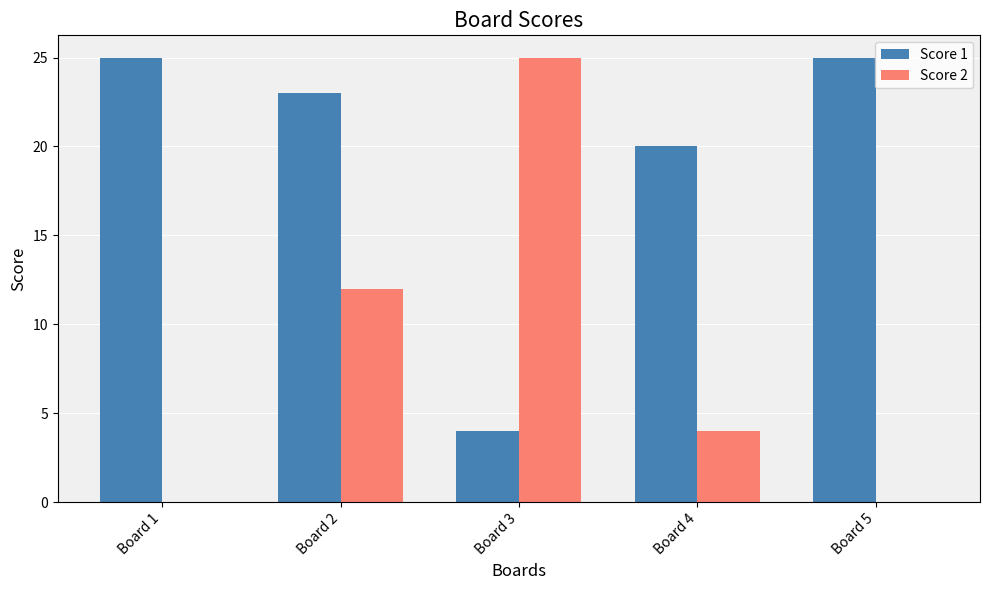

At which label is Score 1 closest to 14?

Board 4